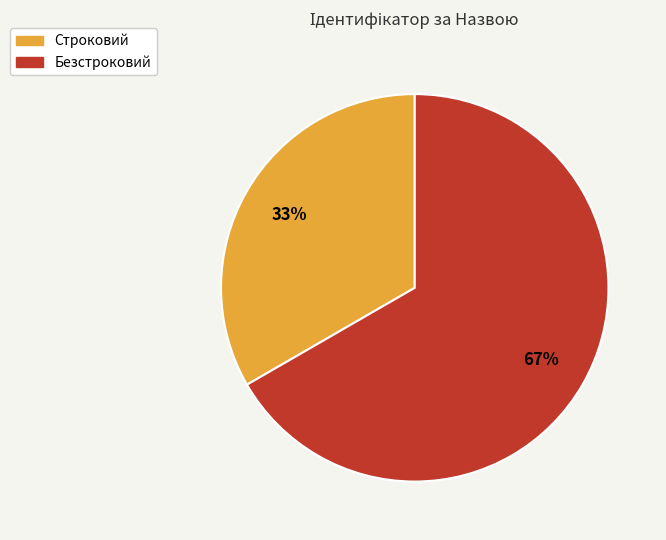

Which category accounts for the majority?

Безстроковий